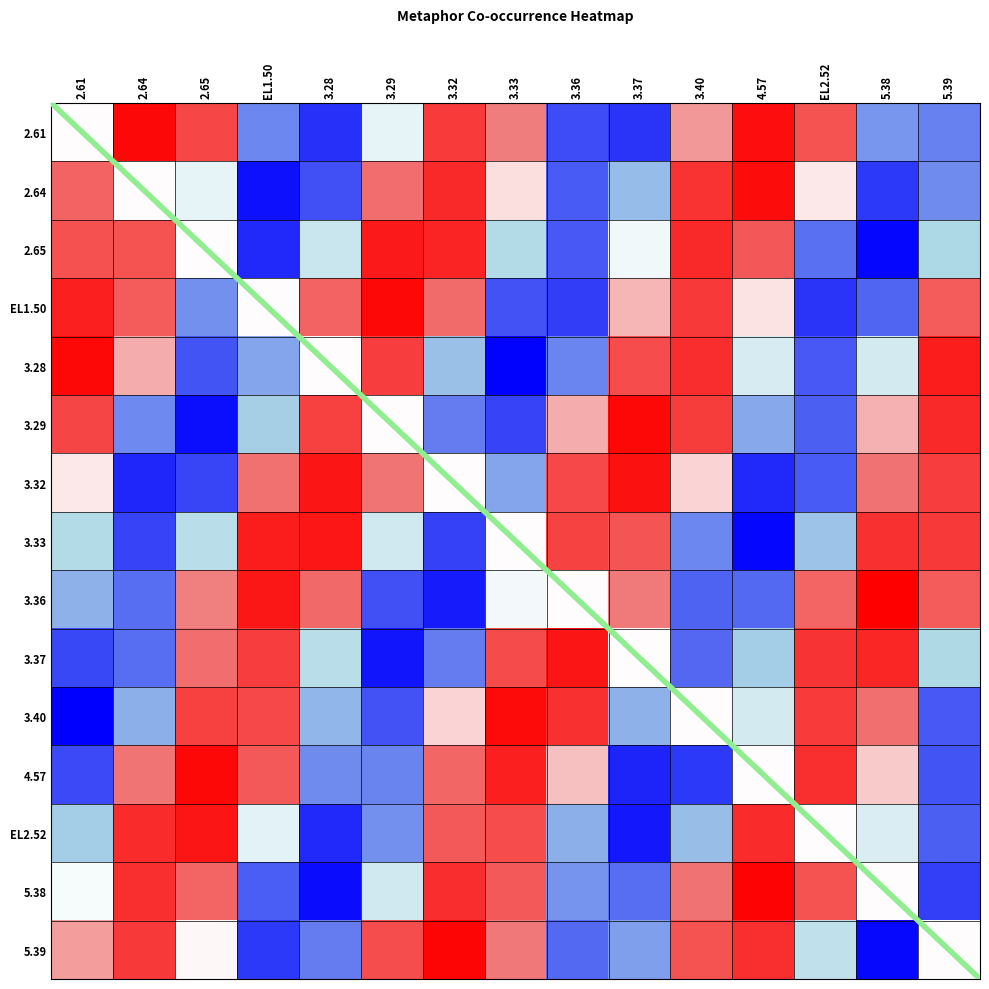

What is the smallest value displayed?

-1.0